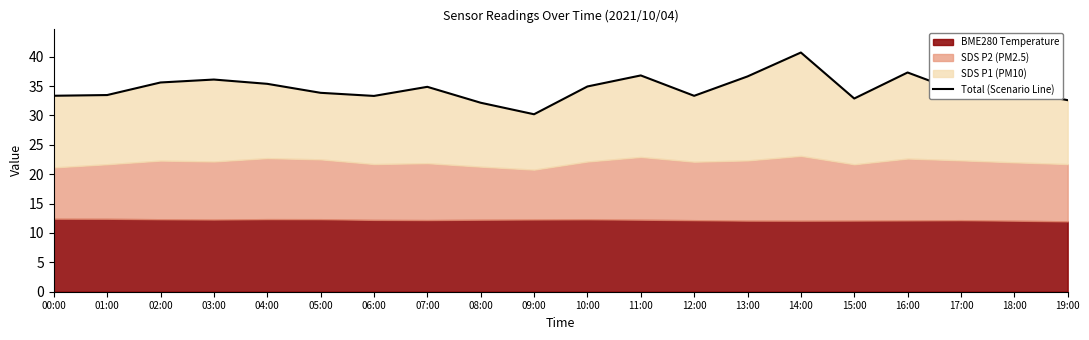

How many values are below 34?

10